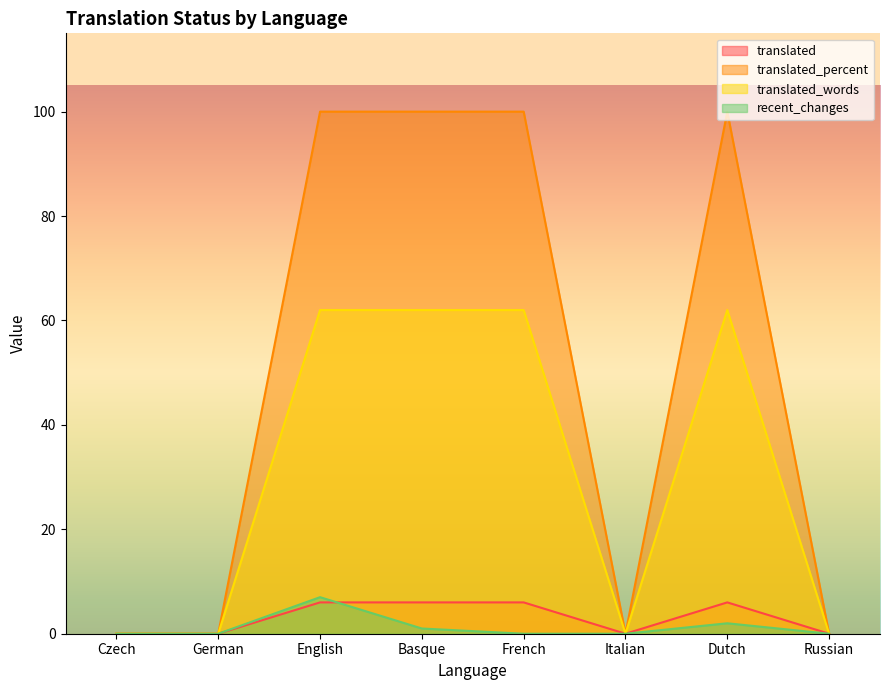

How many interior local peaks does the translated_percent series have?

1